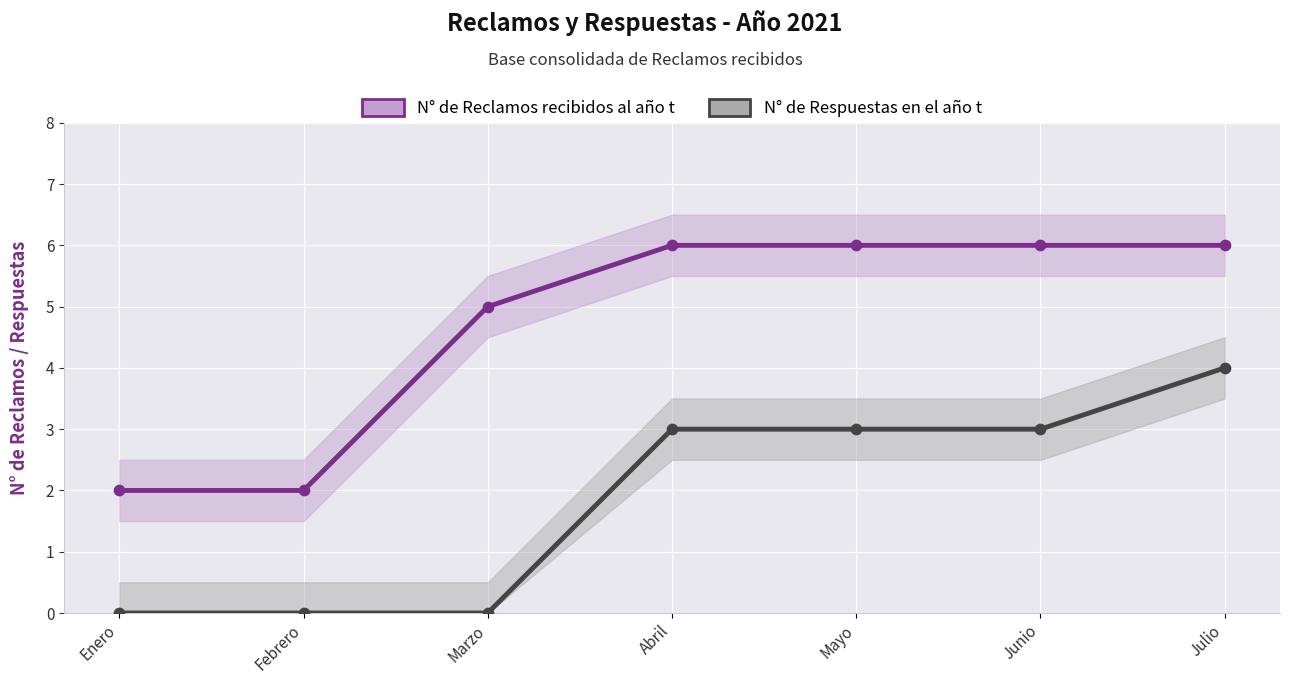

At which category is the sum across all series the highest?

Julio